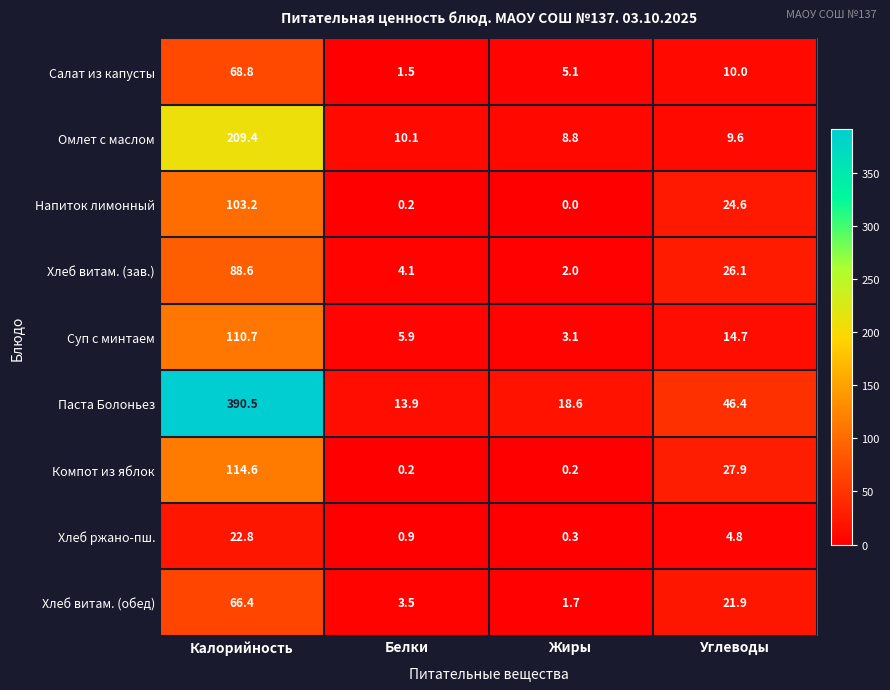

List the series in order of their peak value, lowest first.

Хлеб ржано-пш., Хлеб витам. (обед), Салат из капусты, Хлеб витам. (зав.), Напиток лимонный, Суп с минтаем, Компот из яблок, Омлет с маслом, Паста Болоньез